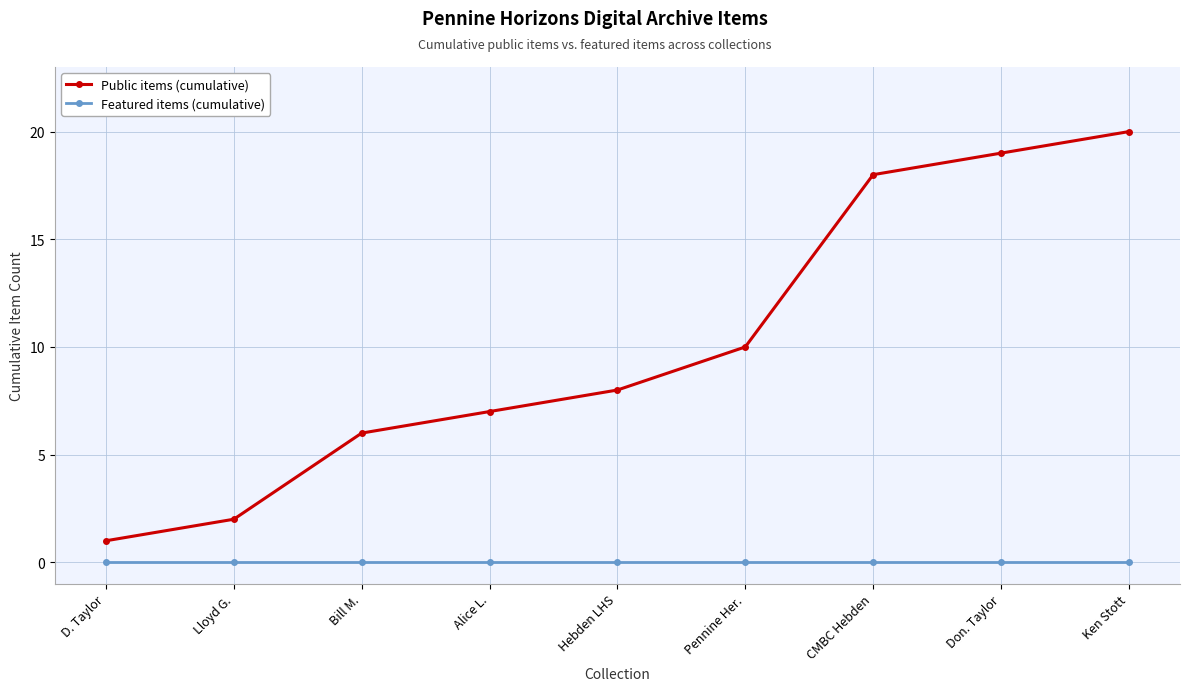

True or false: Public items (cumulative) and Featured items (cumulative) intersect in this chart.

False